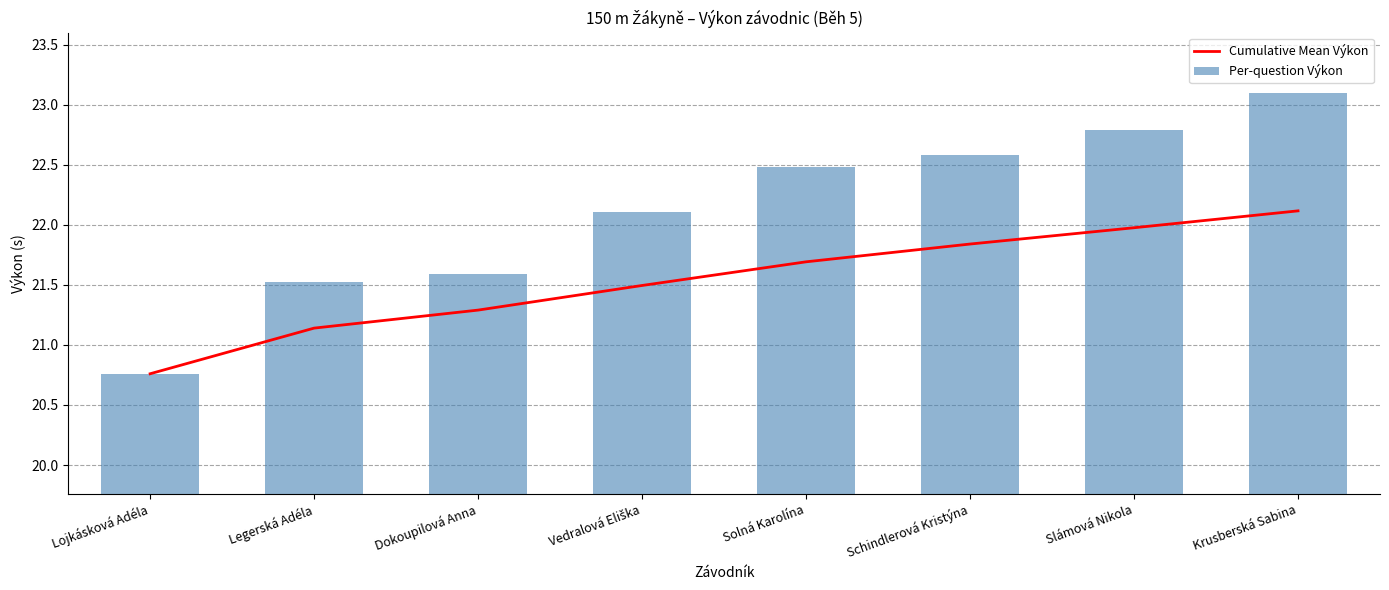

Is the value of Cumulative Mean Výkon at Schindlerová Kristýna greater than the value of Per-question Výkon at Schindlerová Kristýna?

No